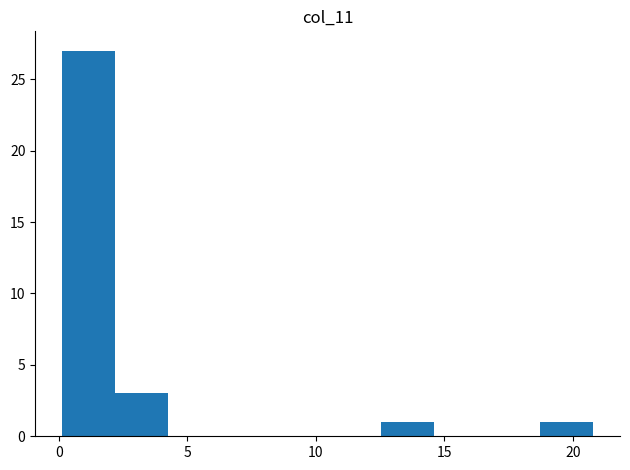

What is the height of the bar covering 2.0 to 4.0 on the x-axis? Neither the bar edges nor the heights are printed on the chart, so give them approximately, as read against the axes.

3